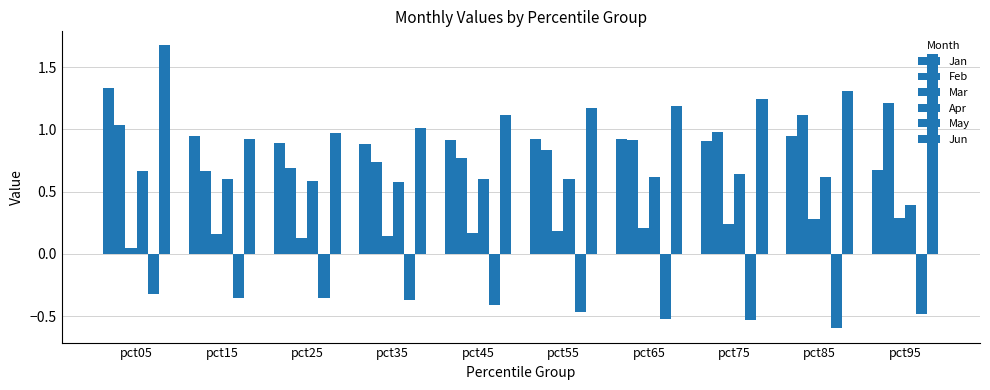

Which series has the largest total across all categories?

Jun